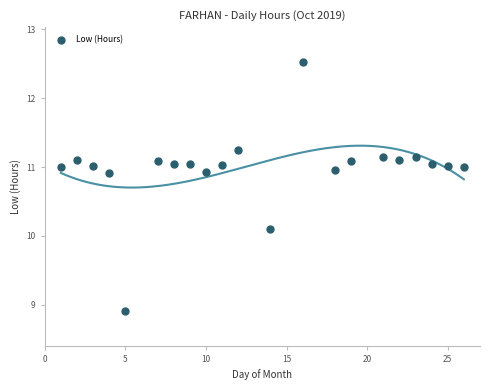

What is the range of Y values (max minus min)?

3.6